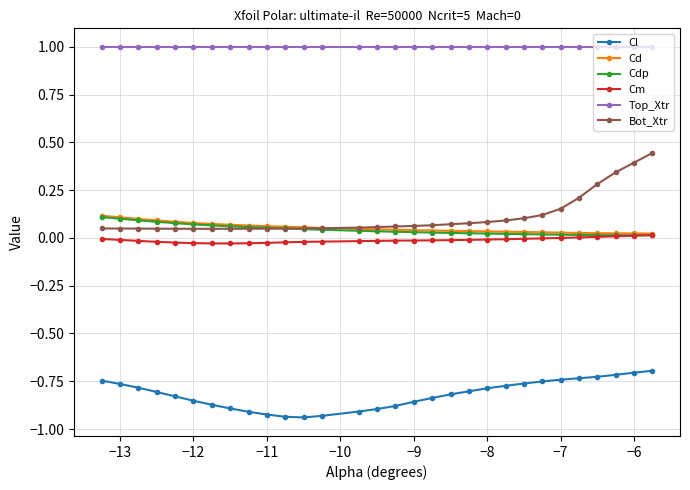

Which series has the largest range (max minus min)?

Bot_Xtr